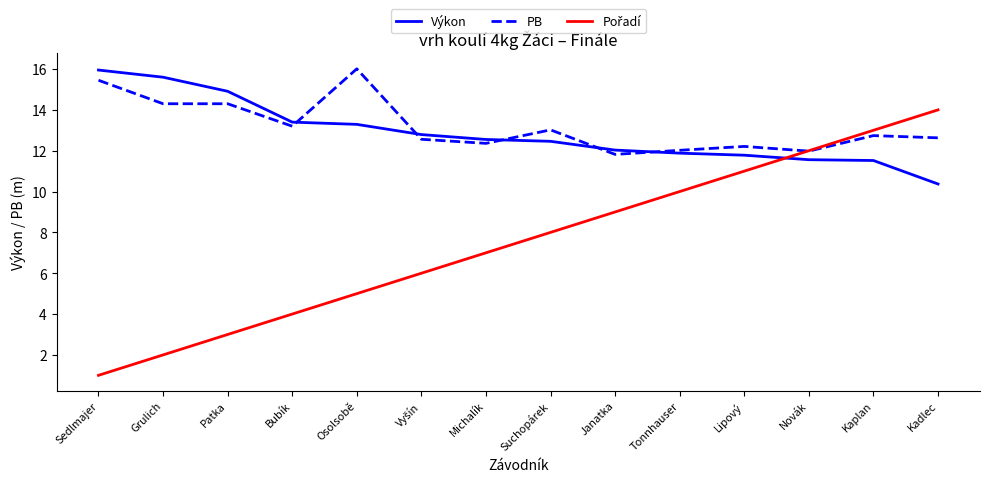

What is the minimum value for Výkon?

10.4